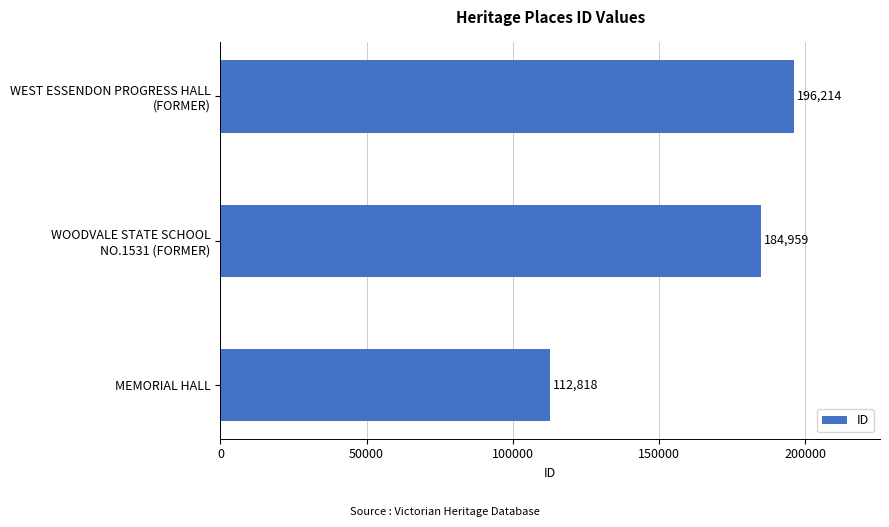

What is the sum of all values?

493991